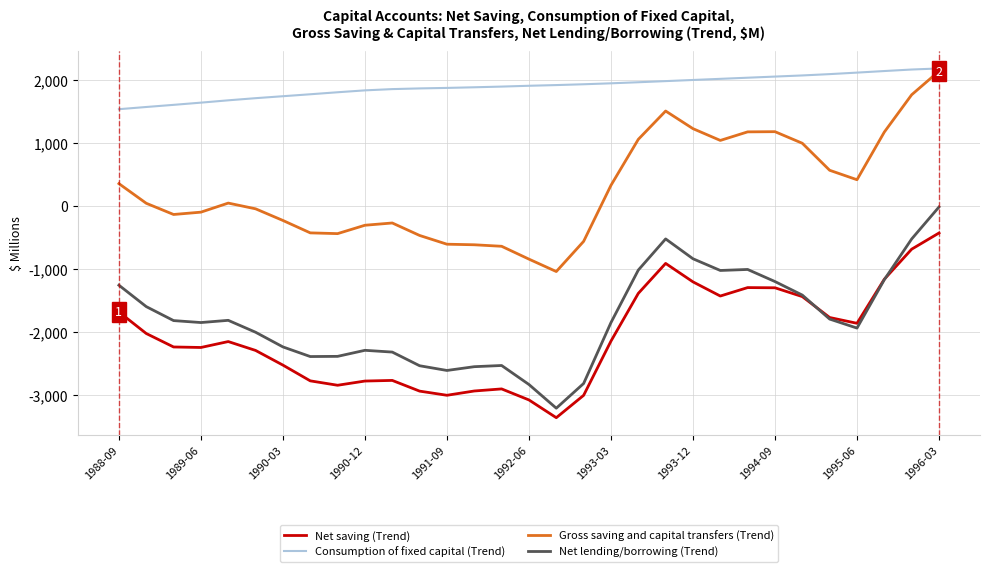

True or false: Gross saving and capital transfers (Trend) and Net saving (Trend) cross at least once.

False